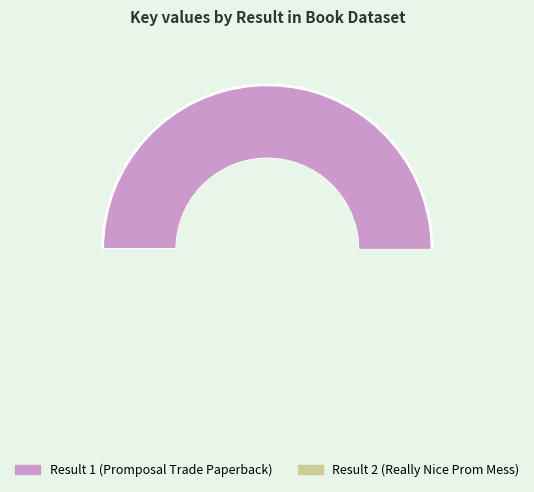

To the nearest percent, what is the difference between the Result 1 (Promposal Trade Paperback) and Result 2 (Really Nice Prom Mess) slice percentages?

90%